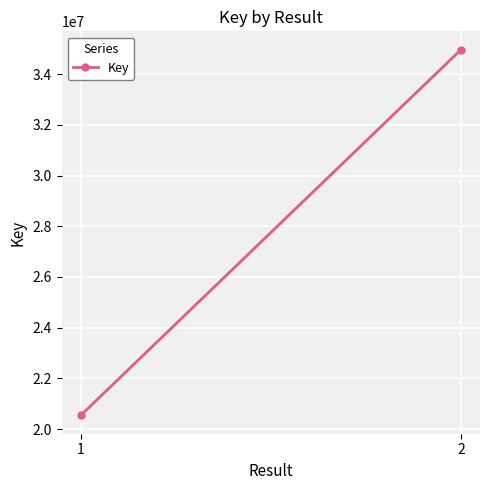

What is the greatest value displayed?

34965285